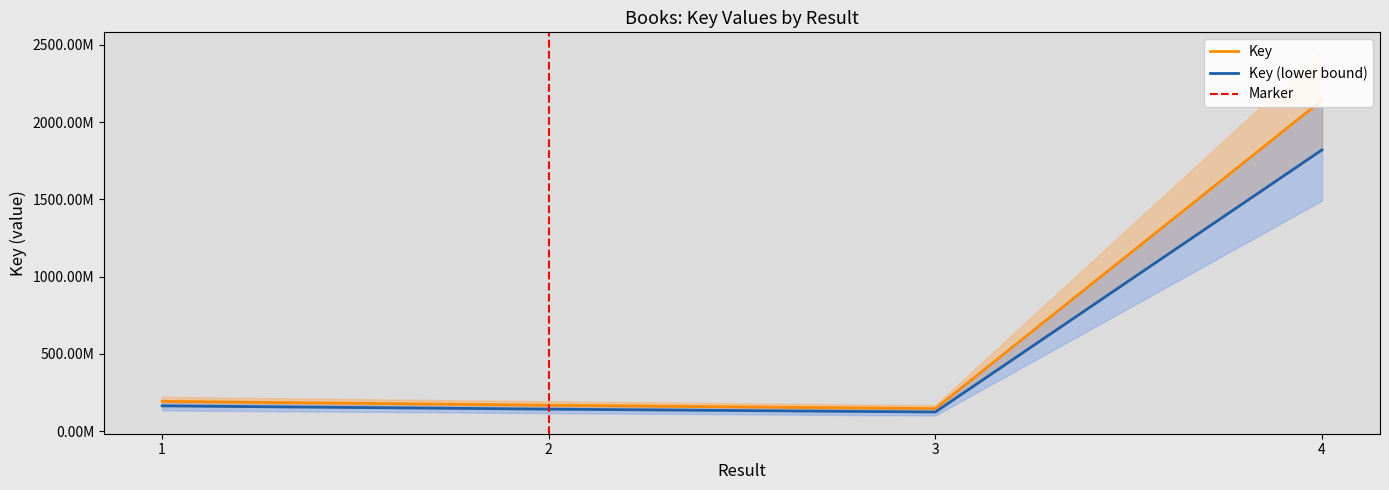

The chart shows a value of 2141338052 at 4. True or false?

True